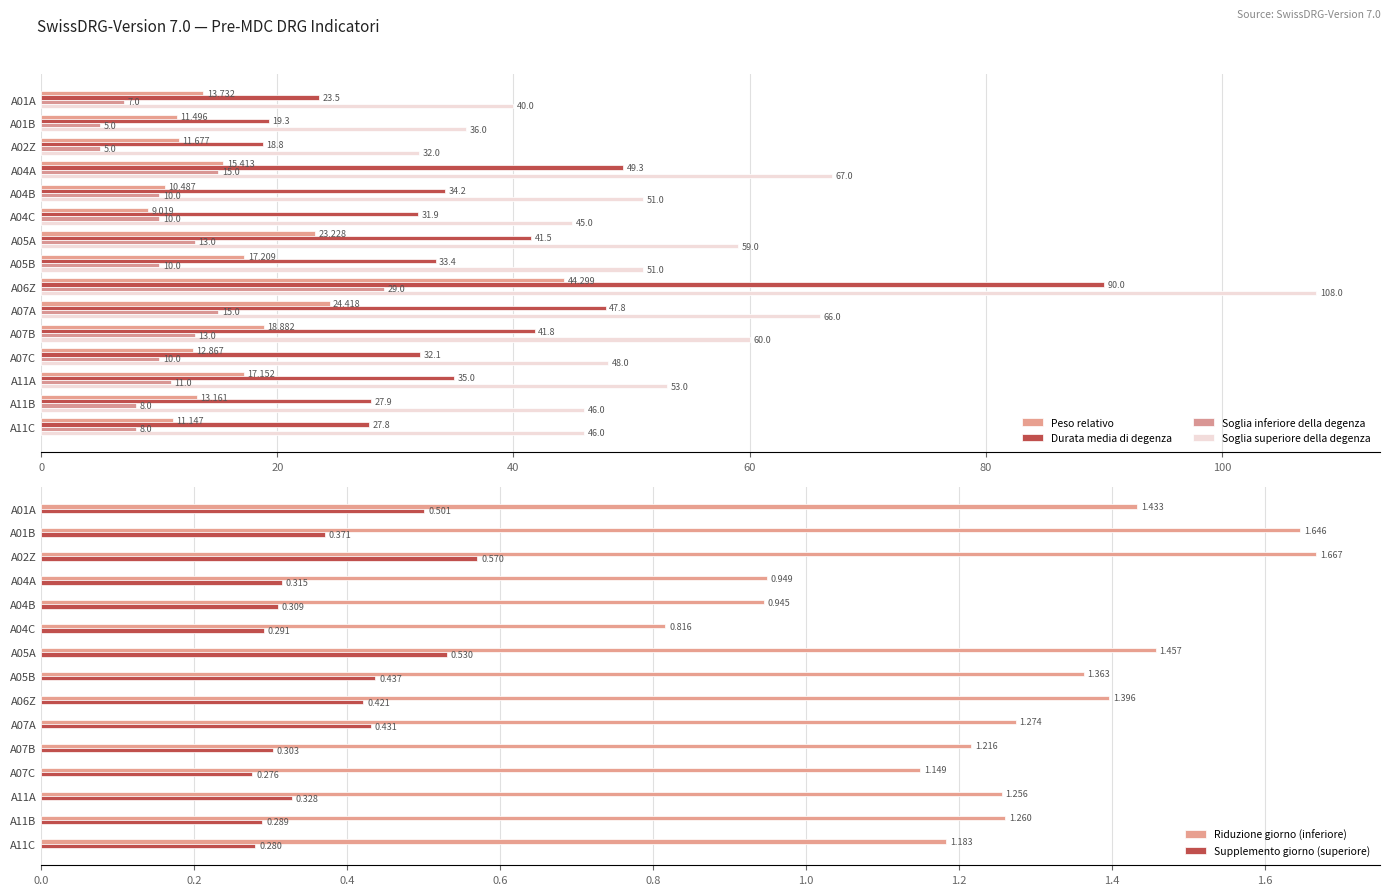

The value of Soglia superiore della degenza at A11B is 46.0. True or false?

True